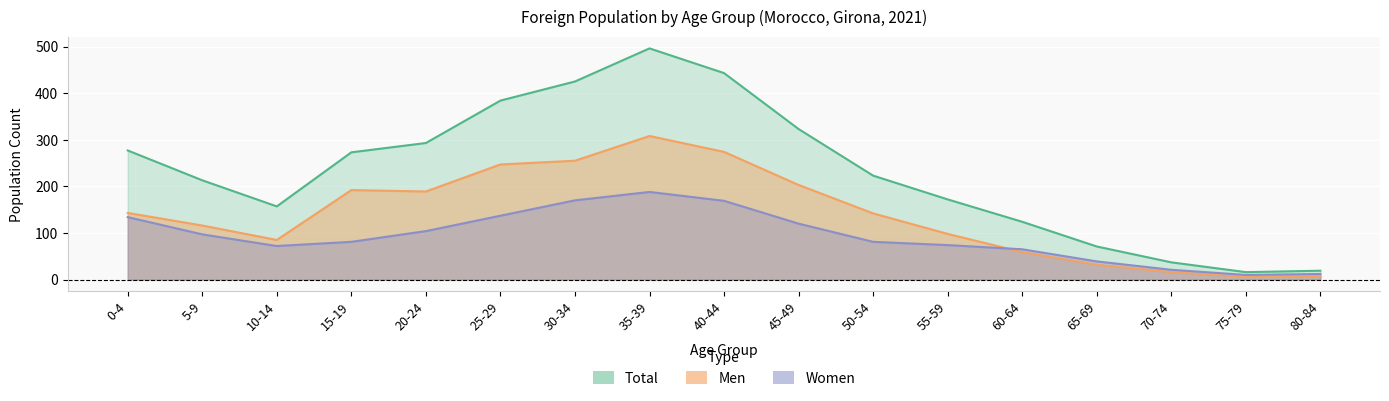

What is the difference between the maximum and minimum values in the Men series?

302